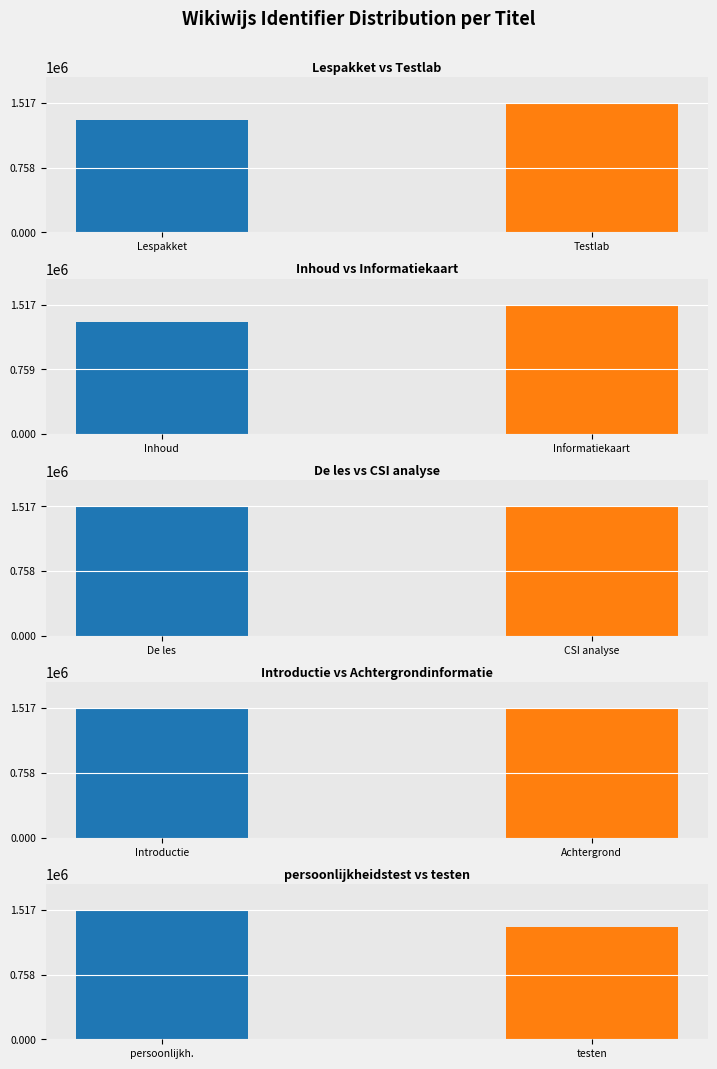

What is the value of the 8th bar from the left?

1516982